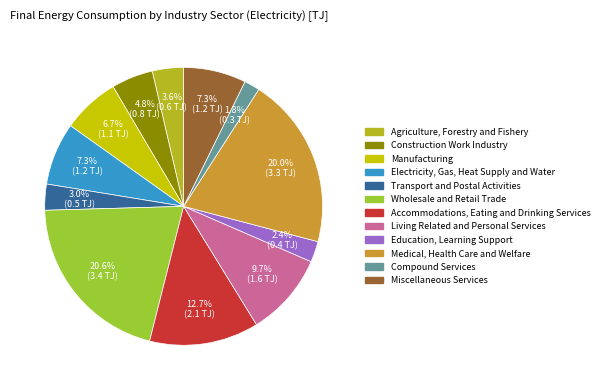

What percentage is the Electricity, Gas, Heat Supply and Water slice, to the nearest percent?

7%